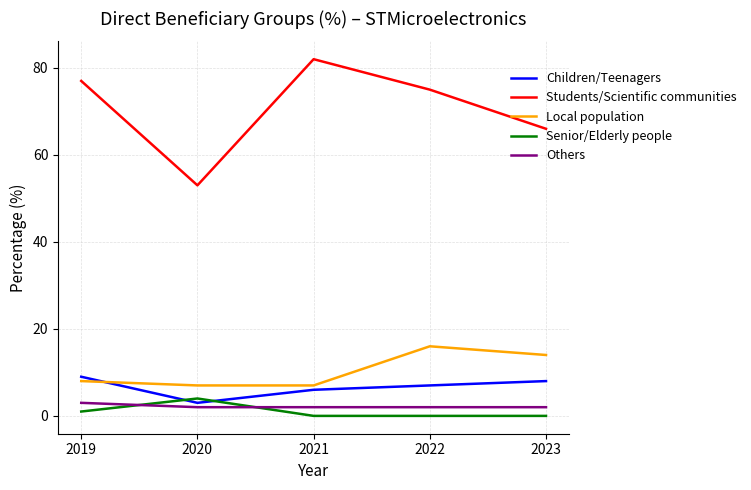

What is the difference between the Children/Teenagers values at 2023 and 2019?

1